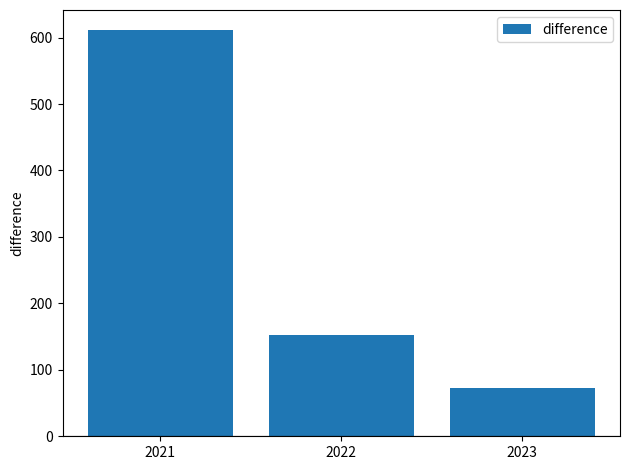

What is the change in value from 2021 to 2023?

-539